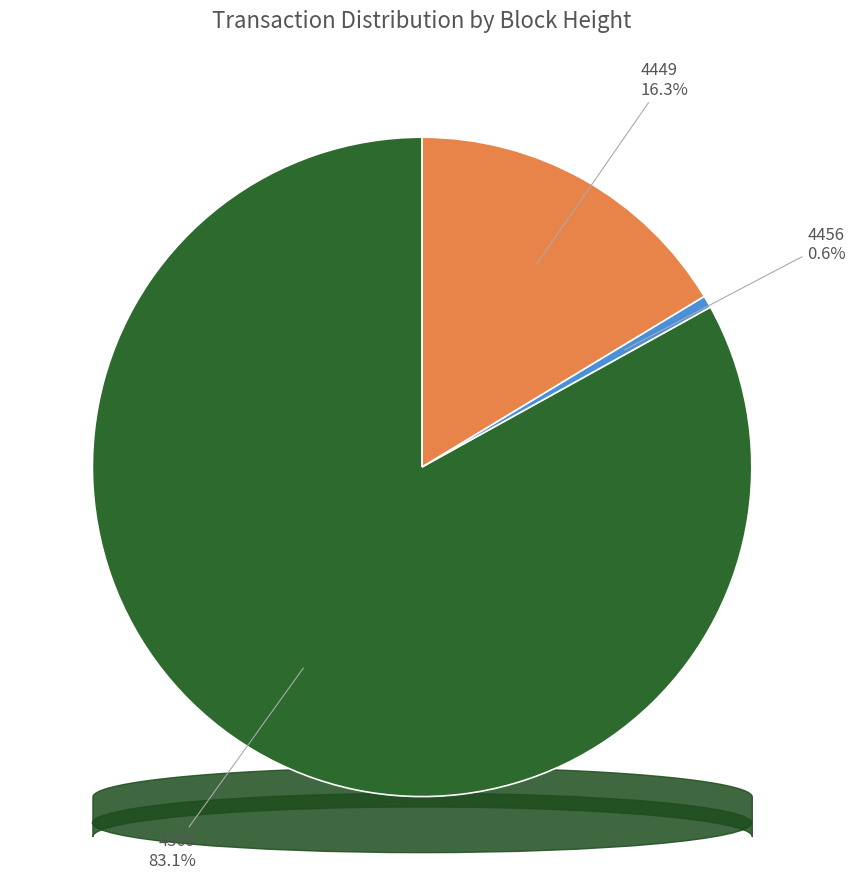

Which slice is the smallest?

4456